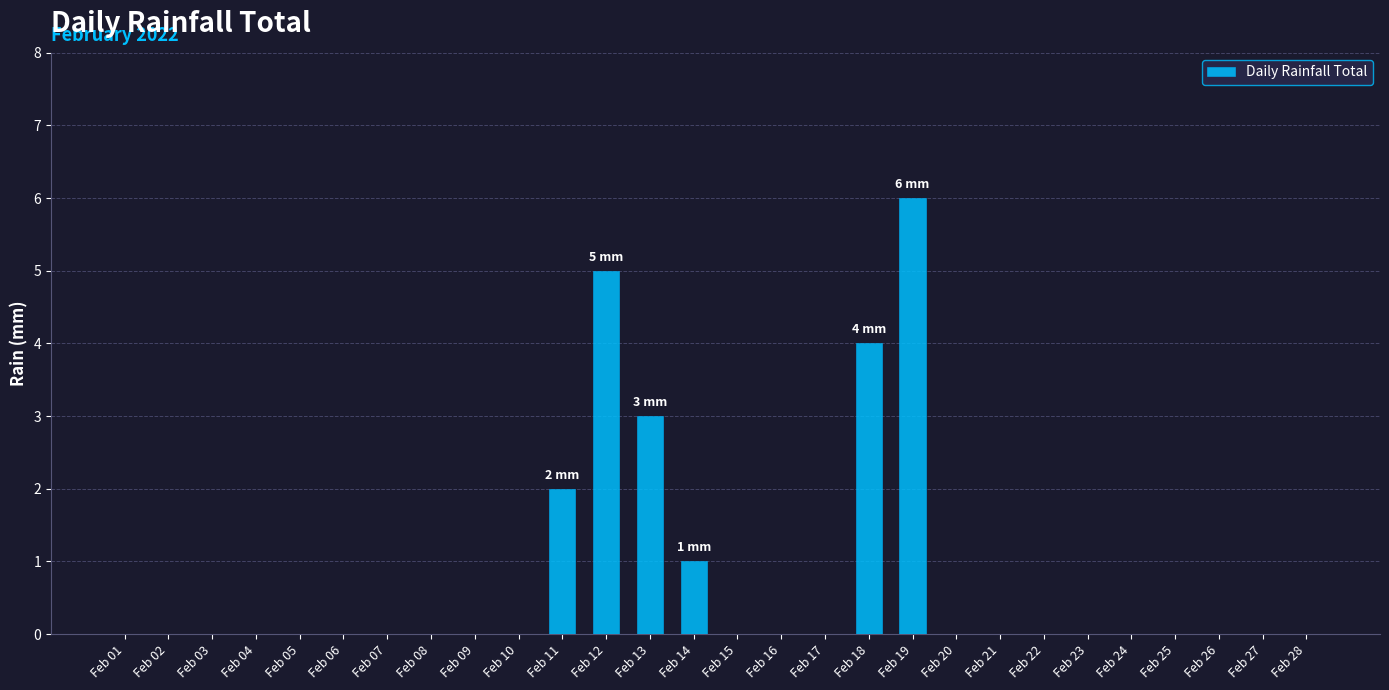

What is the ratio of the value at Feb 11 to the value at Feb 18?

0.5